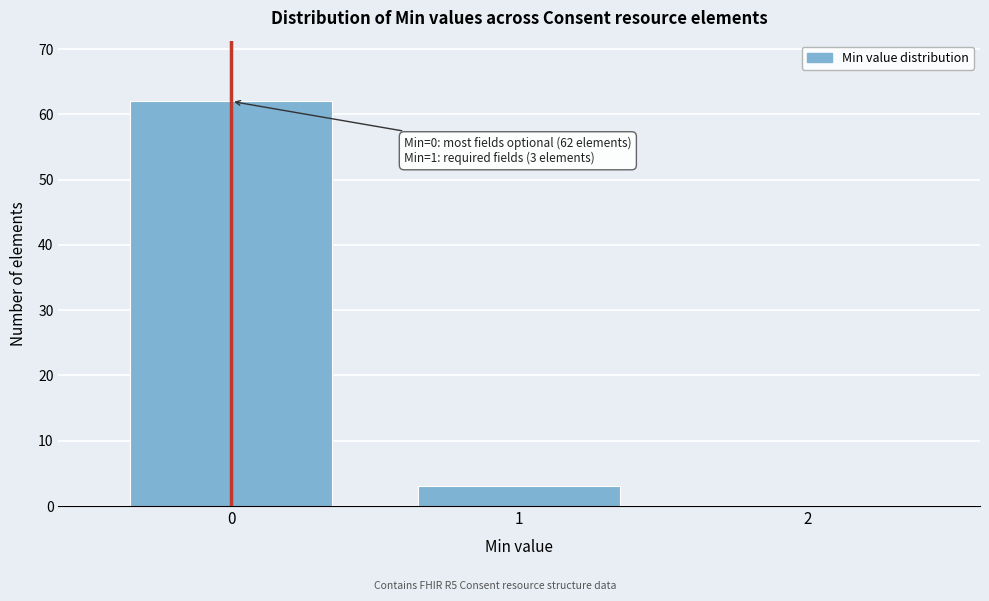

Reading left to right, list all the values displayed in this chart.

0=62	1=3	2=0